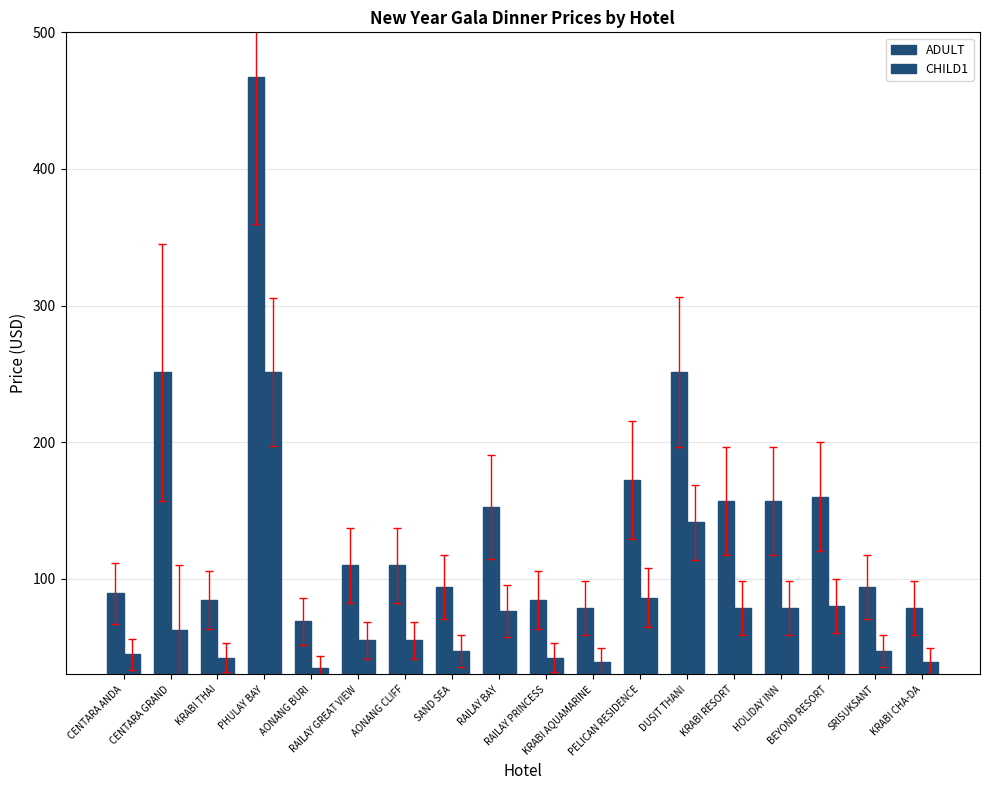

List the series in order of their overall mean, lowest first.

CHILD1, ADULT